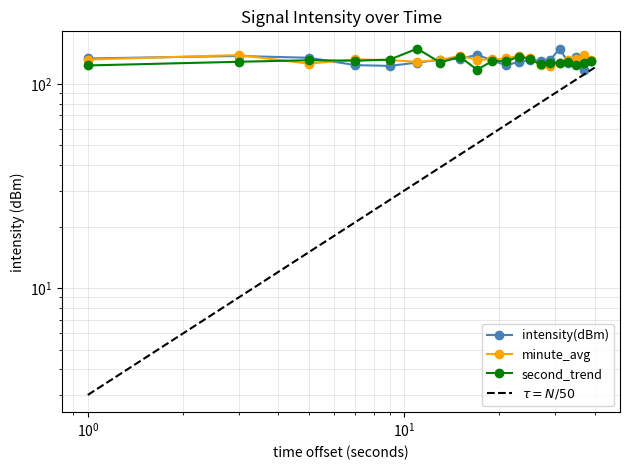

Which series has the widest spread of values?

intensity(dBm)